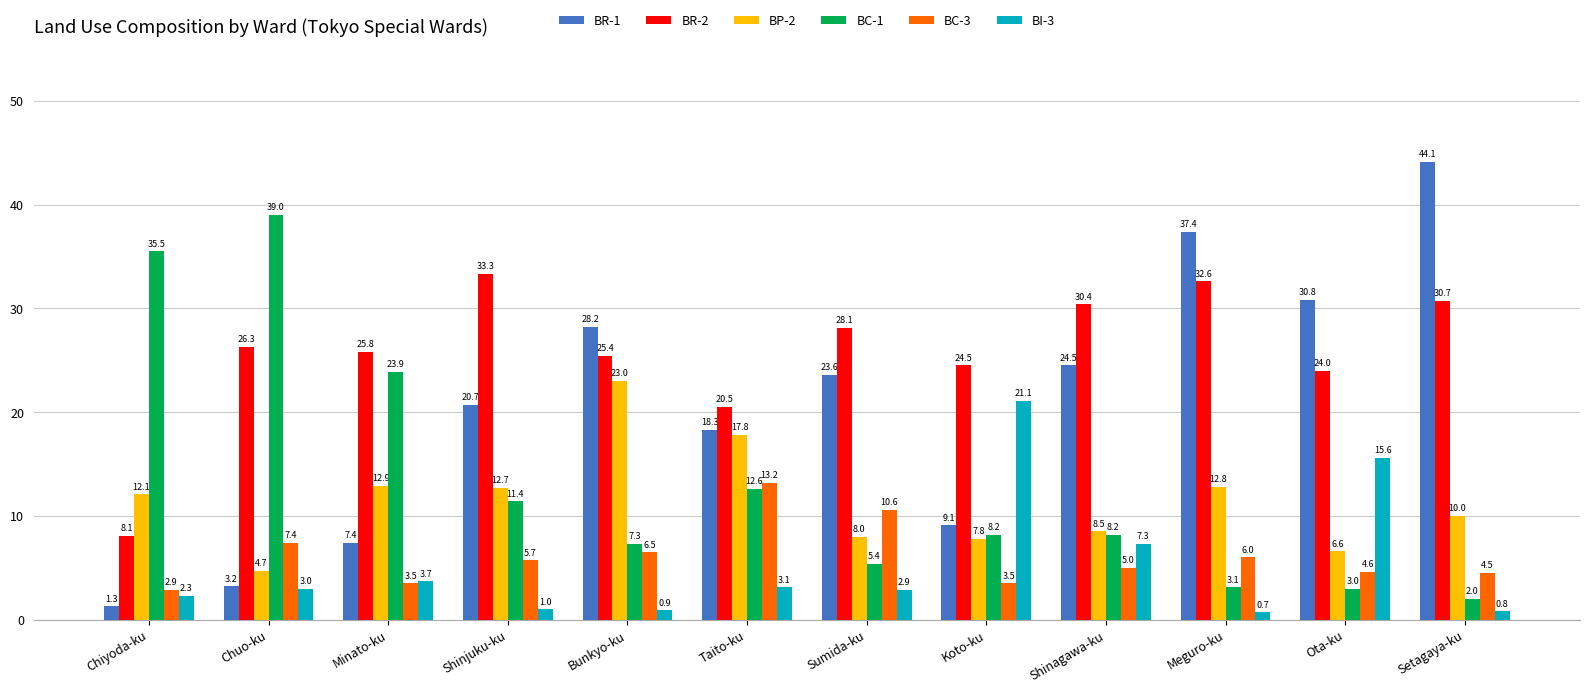

List the labels in order of BR-1 value, smallest first.

Chiyoda-ku, Chuo-ku, Minato-ku, Koto-ku, Taito-ku, Shinjuku-ku, Sumida-ku, Shinagawa-ku, Bunkyo-ku, Ota-ku, Meguro-ku, Setagaya-ku